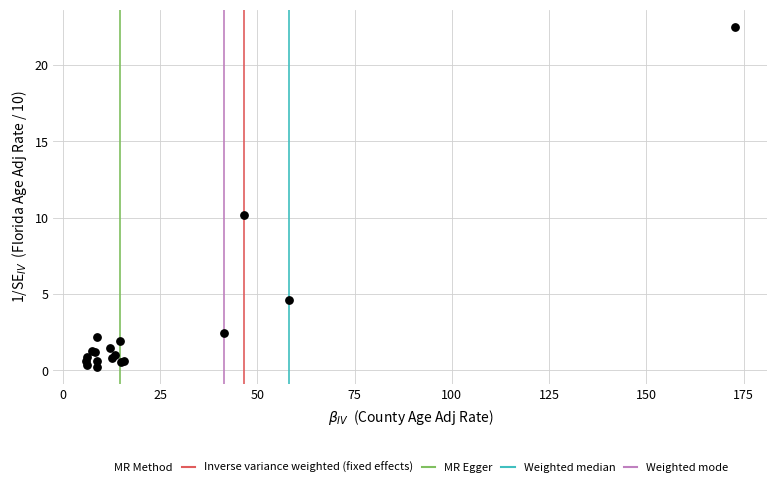

What Y value in the scatter plot is closest to 11?

10.2